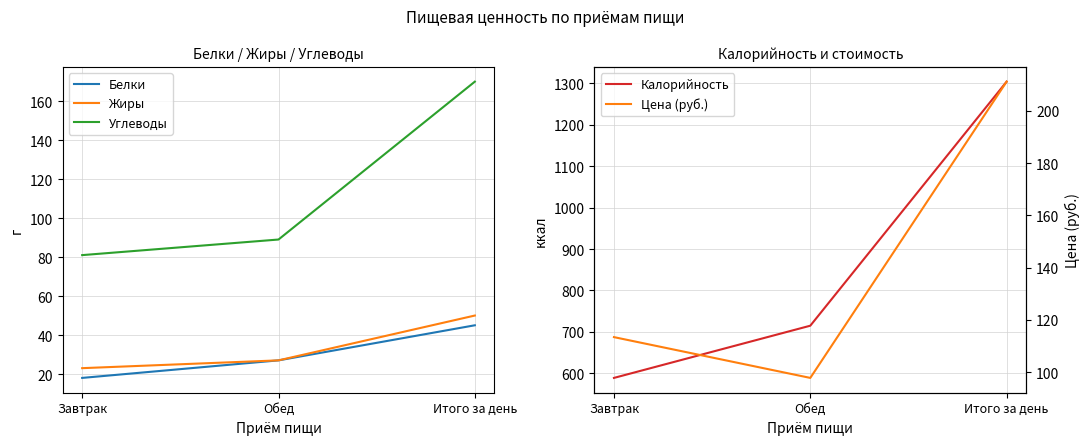

What is the label of the 1st point from the right?

Итого за день